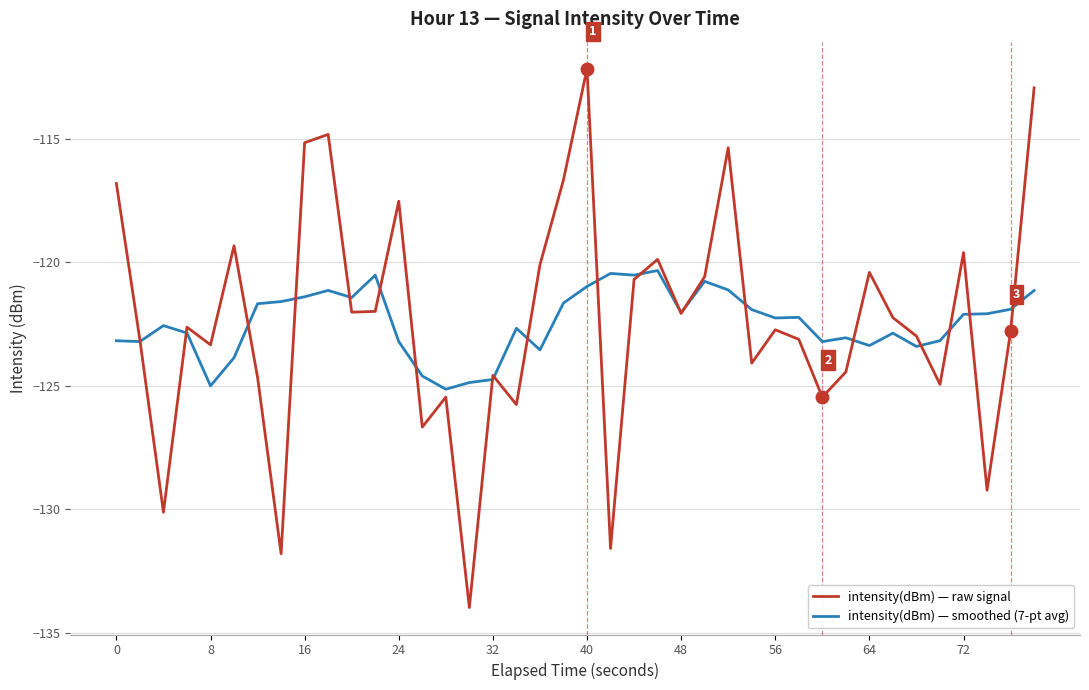

Rank the series by their maximum value, from lowest to highest.

intensity(dBm) — smoothed (7-pt avg), intensity(dBm) — raw signal